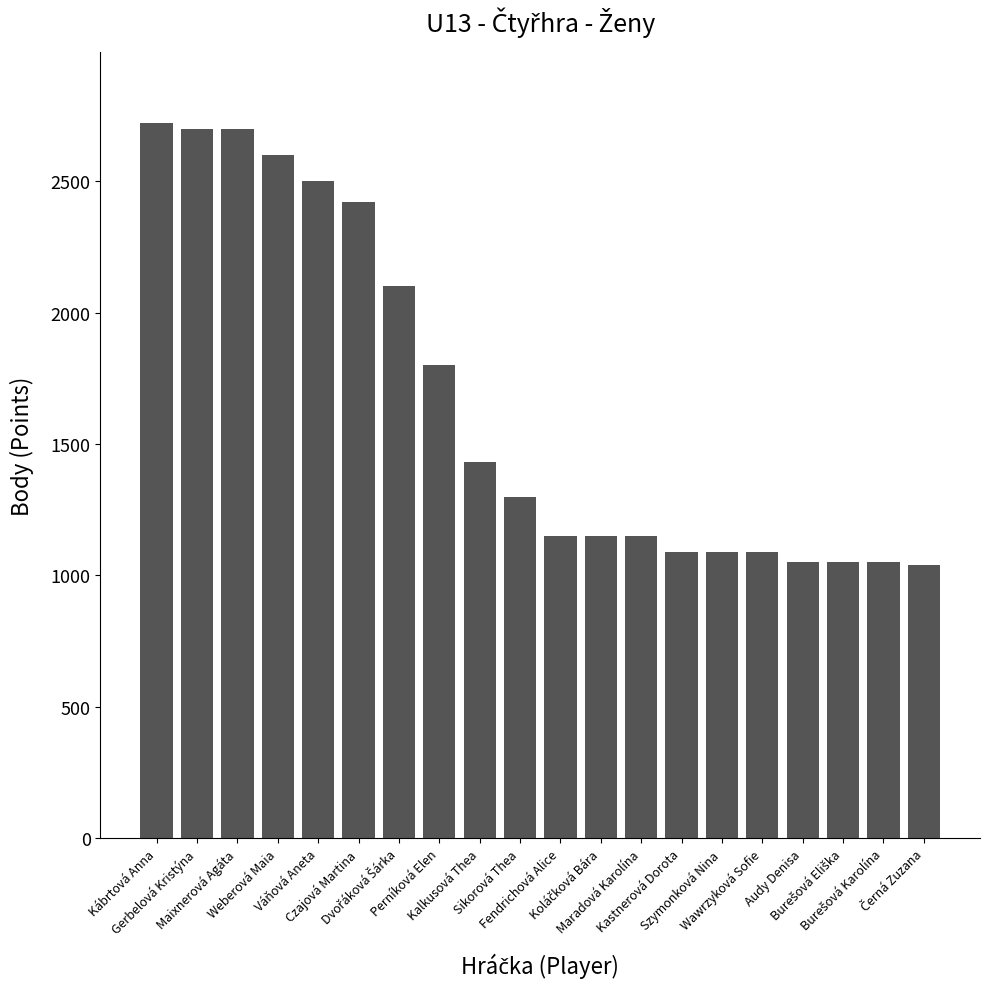

True or false: the data shows 4314 at Váňová Aneta.

False